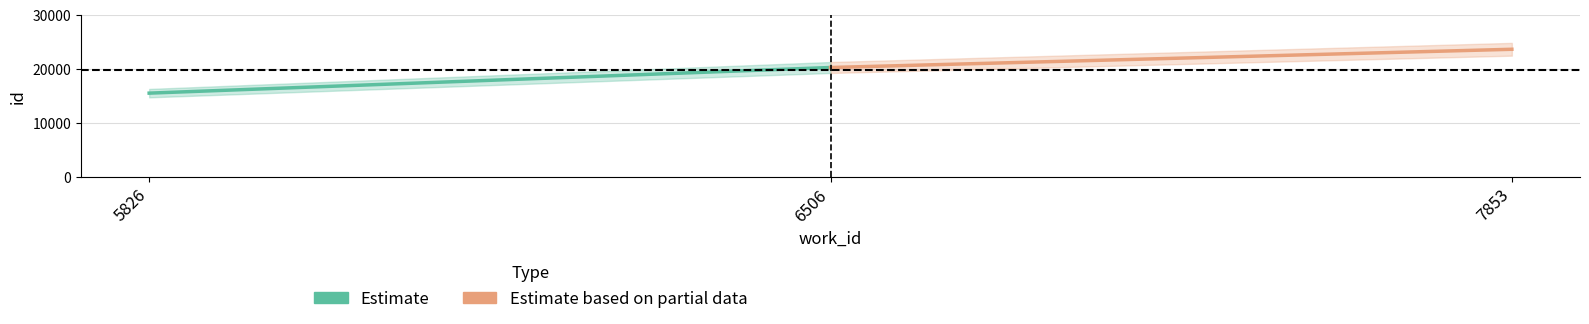

Between 5826 and 6506, which series saw the biggest shift?

Estimate